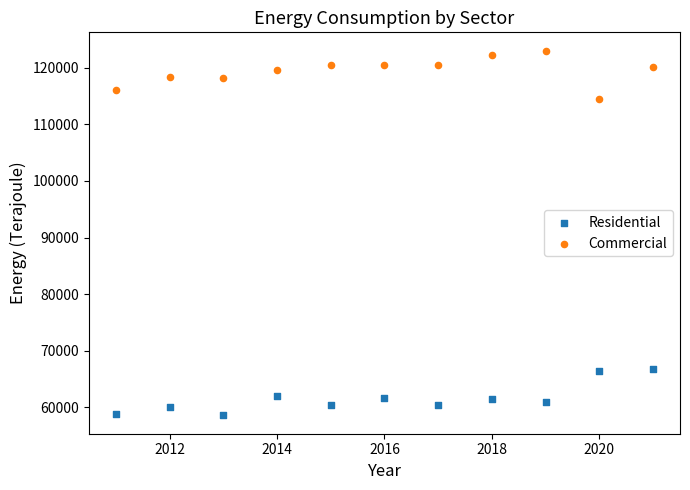

Across all data points, what is the range of X values (max minus min)?

10